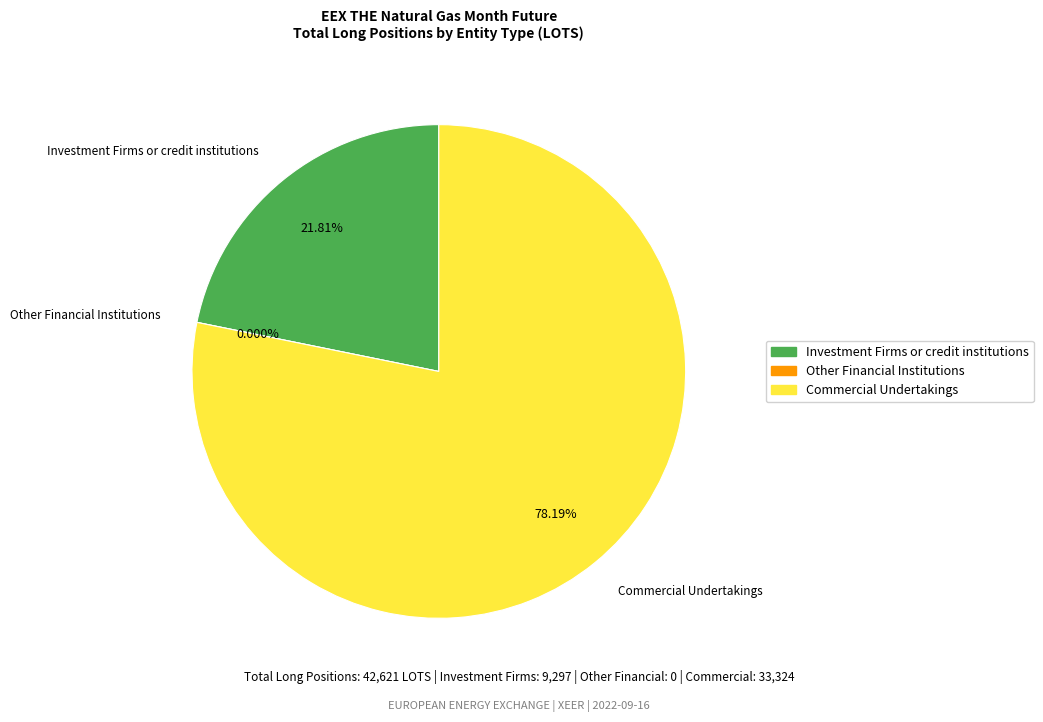

Which category has the biggest portion of the pie?

Commercial Undertakings